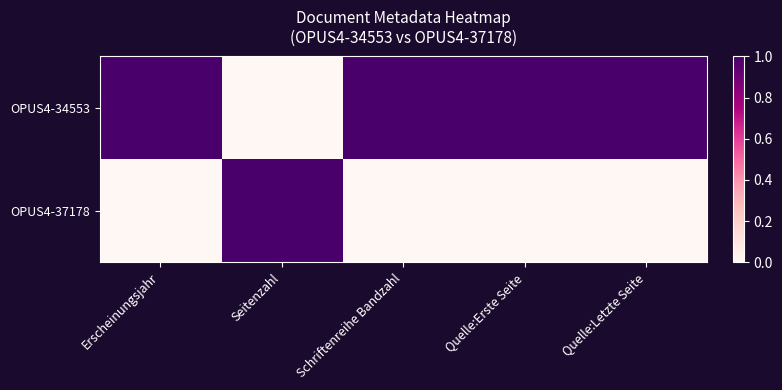

Reading right to left, transcribe all the data shown in this chart.

OPUS4-34553: Quelle:Letzte Seite=1	Quelle:Erste Seite=1	Schriftenreihe Bandzahl=1	Seitenzahl=0	Erscheinungsjahr=1
OPUS4-37178: Quelle:Letzte Seite=0	Quelle:Erste Seite=0	Schriftenreihe Bandzahl=0	Seitenzahl=1	Erscheinungsjahr=0